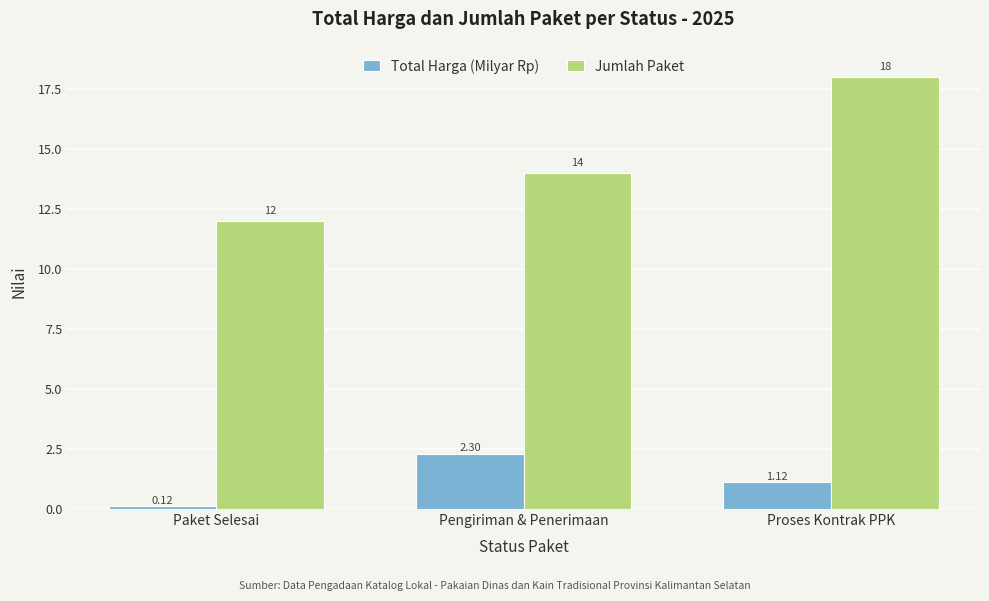

At Proses Kontrak PPK, list the series in order from largest to smallest.

Jumlah Paket, Total Harga (Milyar Rp)